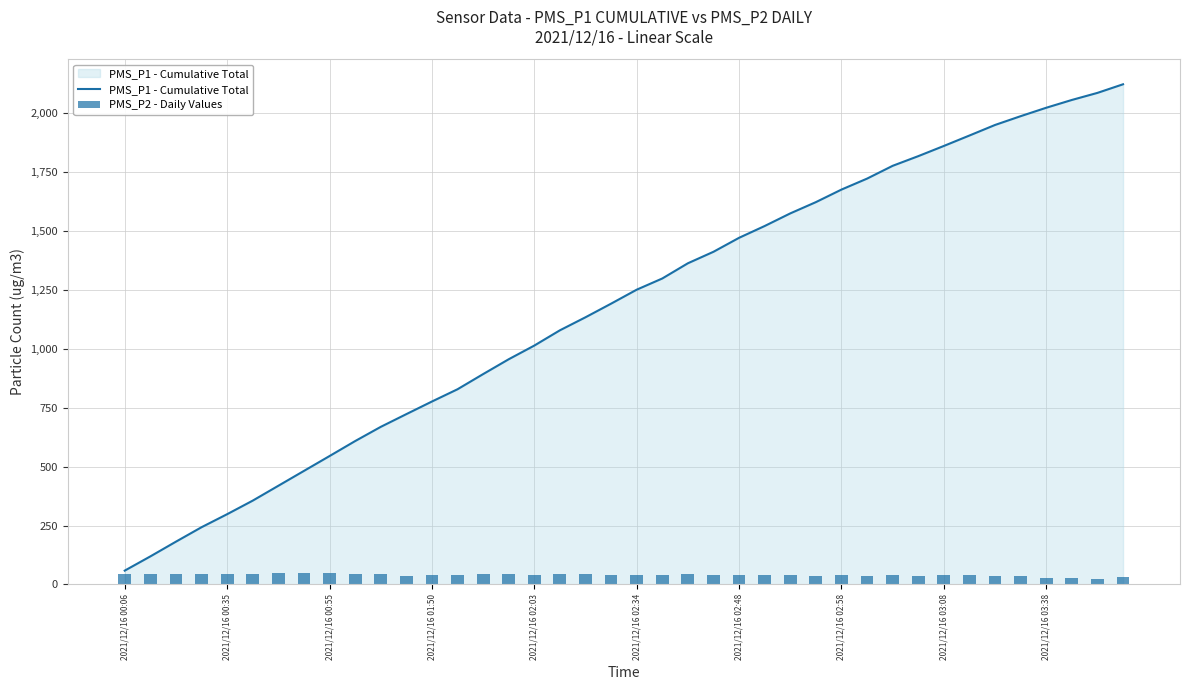

What is the average value of the PMS_P2 - Daily Values series?

40.3